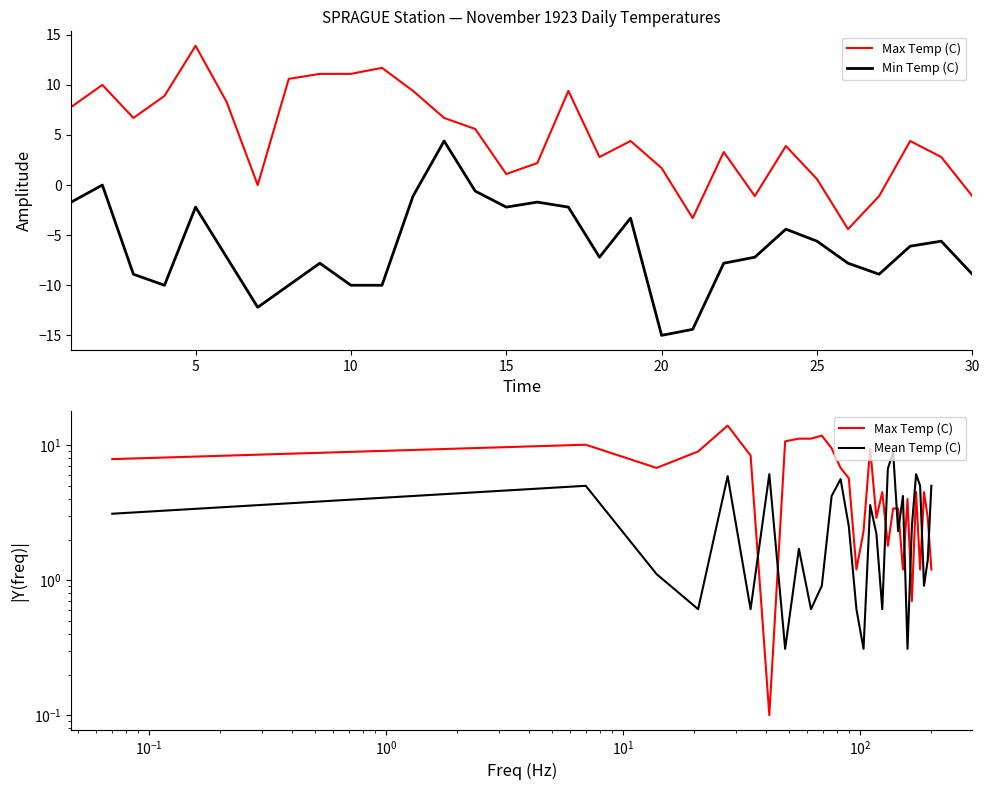

Which series has the largest range (max minus min)?

Min Temp (C)